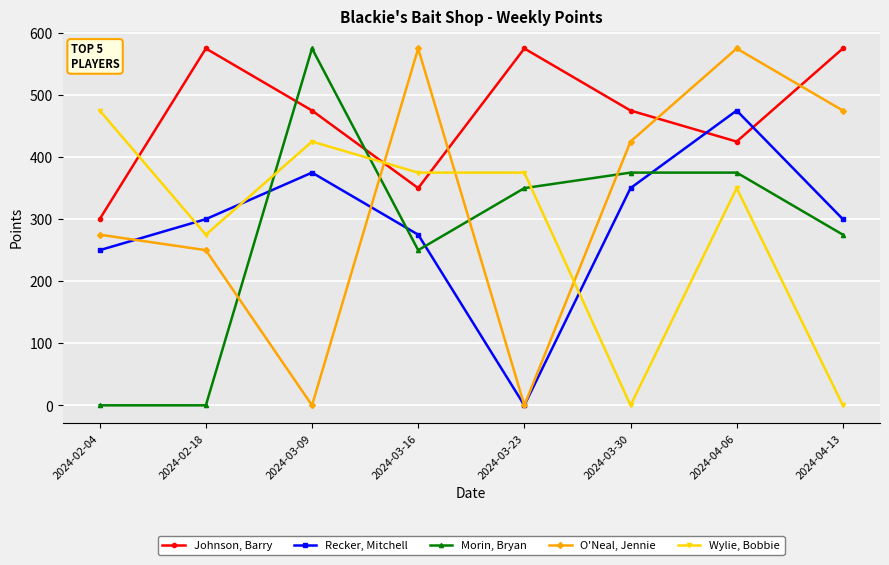

How many lines are shown in the chart?

5